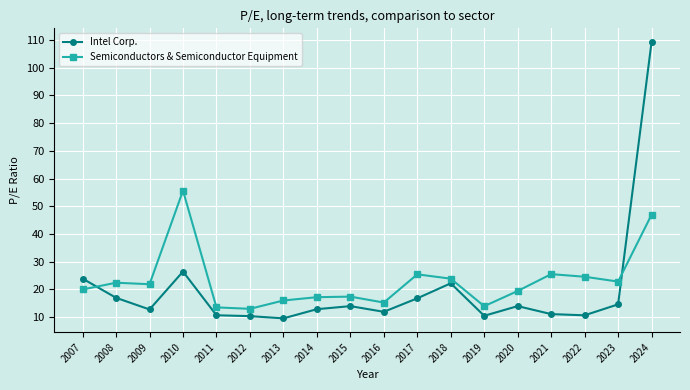

What is the spread (max minus min) of values at 2012?

2.6